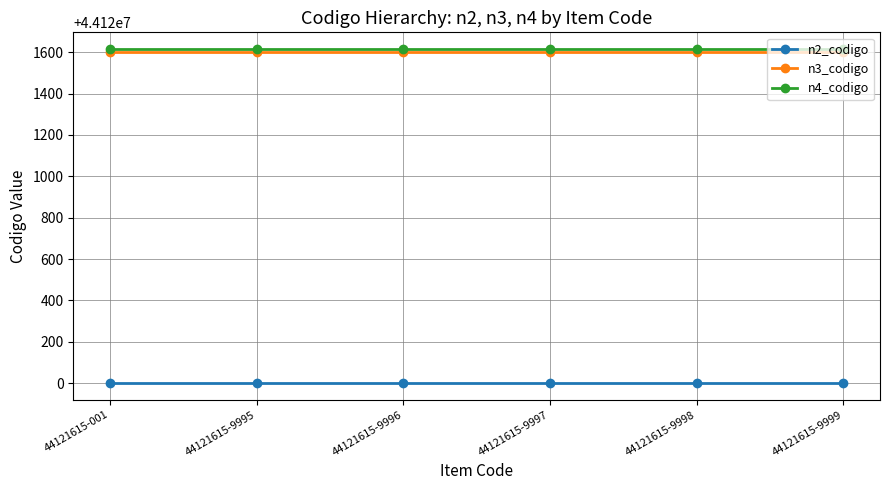

True or false: n3_codigo and n2_codigo cross at least once.

False